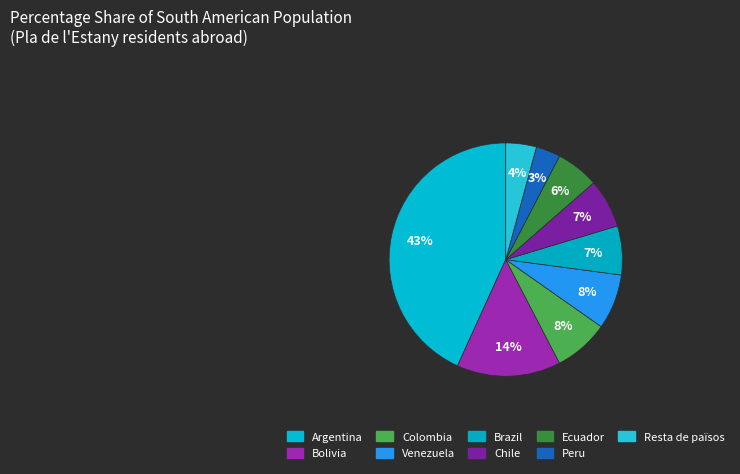

Is there any slice that represents more than half of the pie?

No